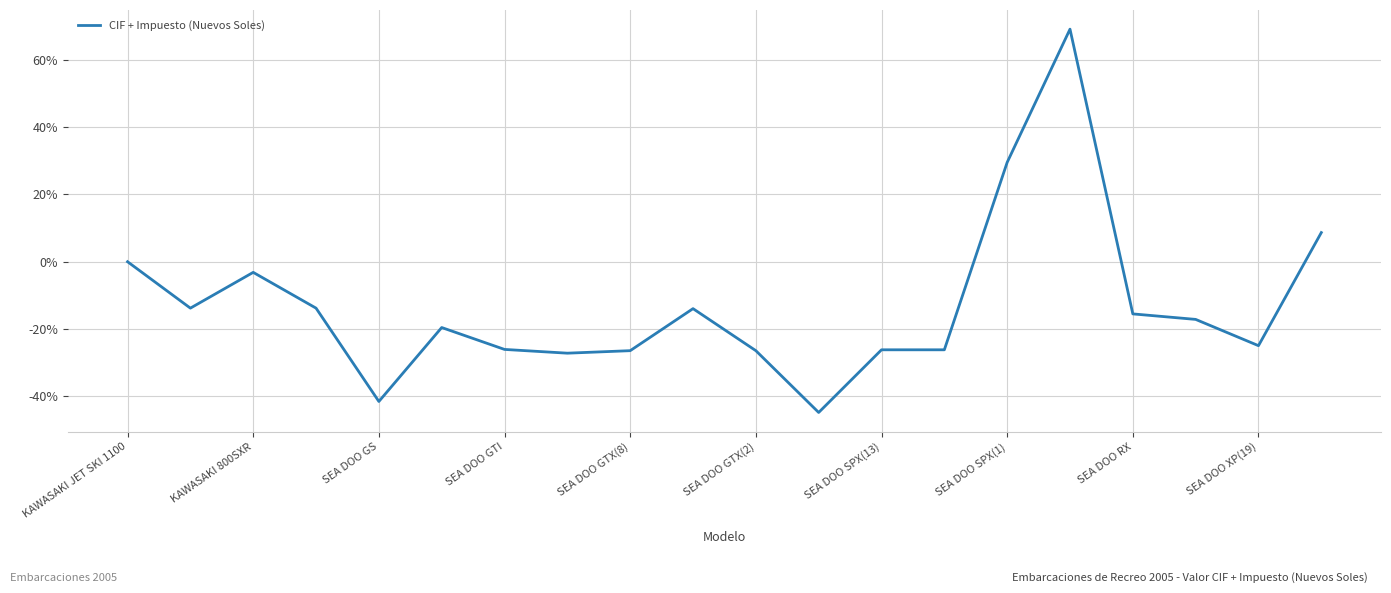

How many series are shown in this chart?

1